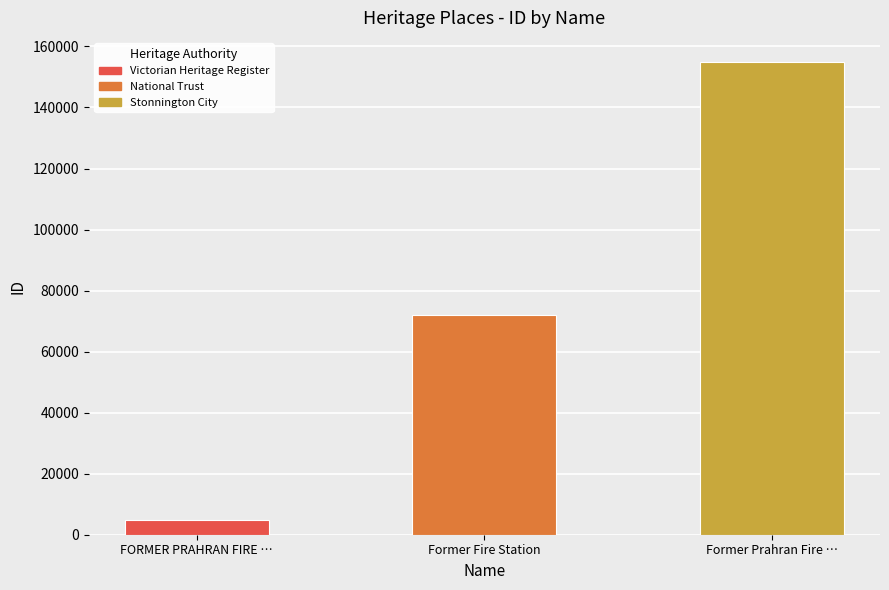

Are the bars horizontal?

No